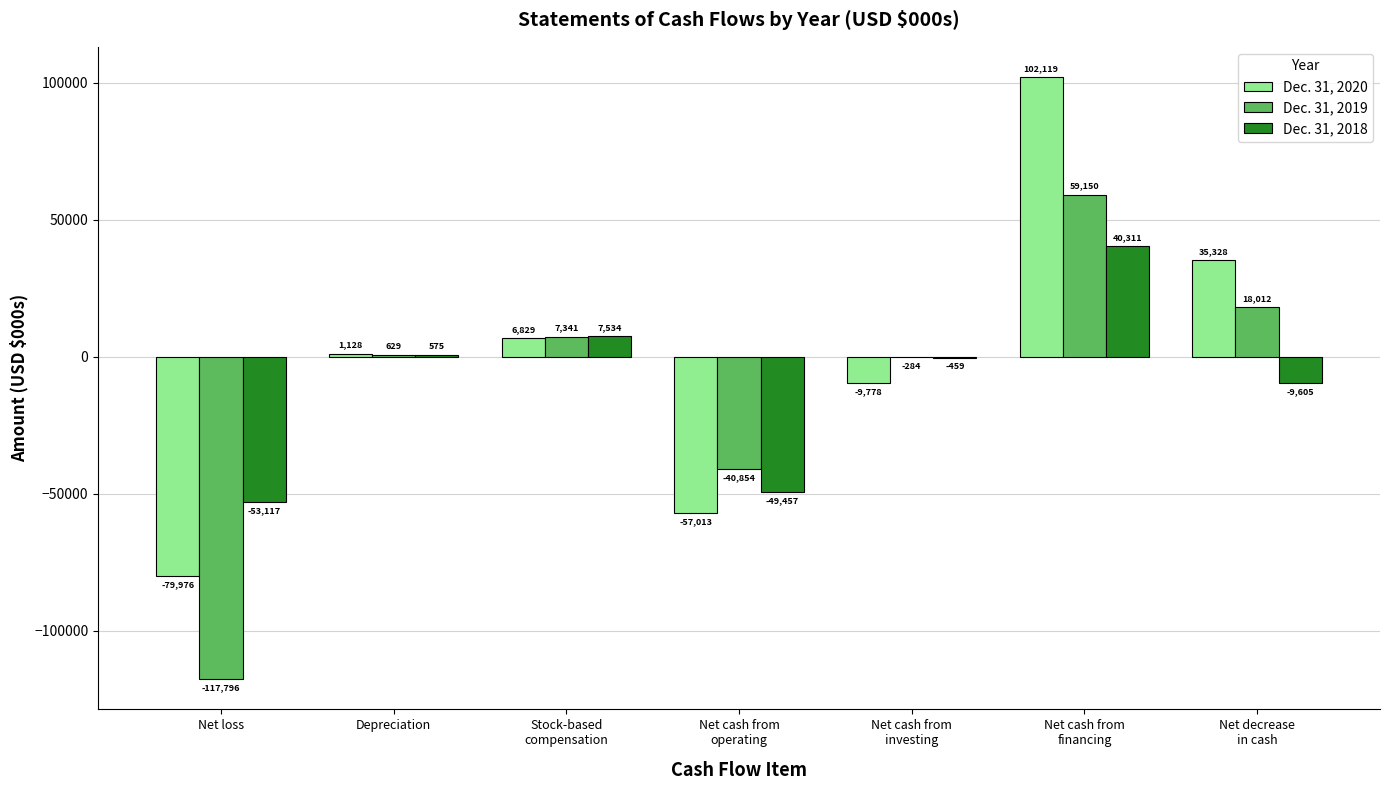

What is the greatest value displayed?

102119